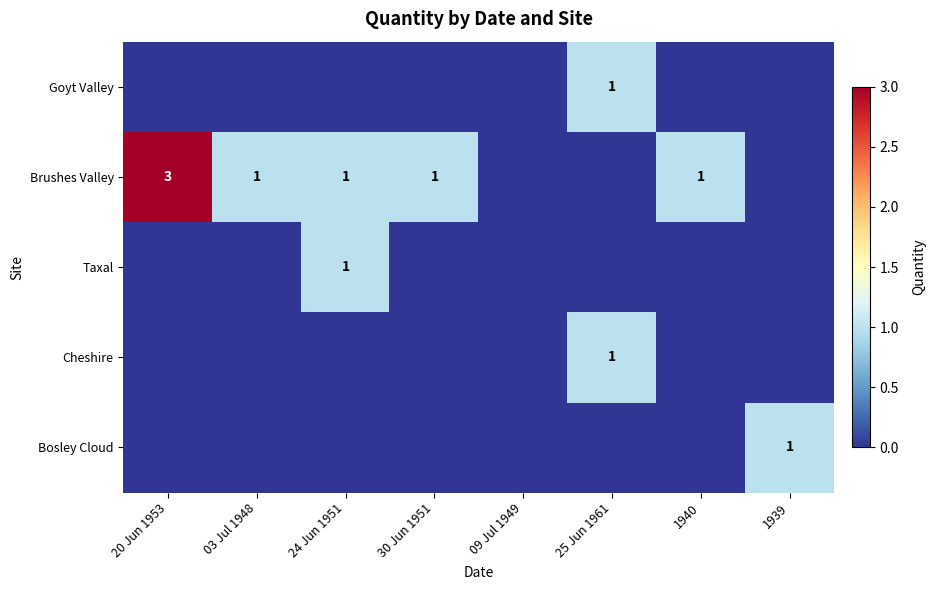

Is it true that Brushes Valley equals 1 at 03 Jul 1948?

True